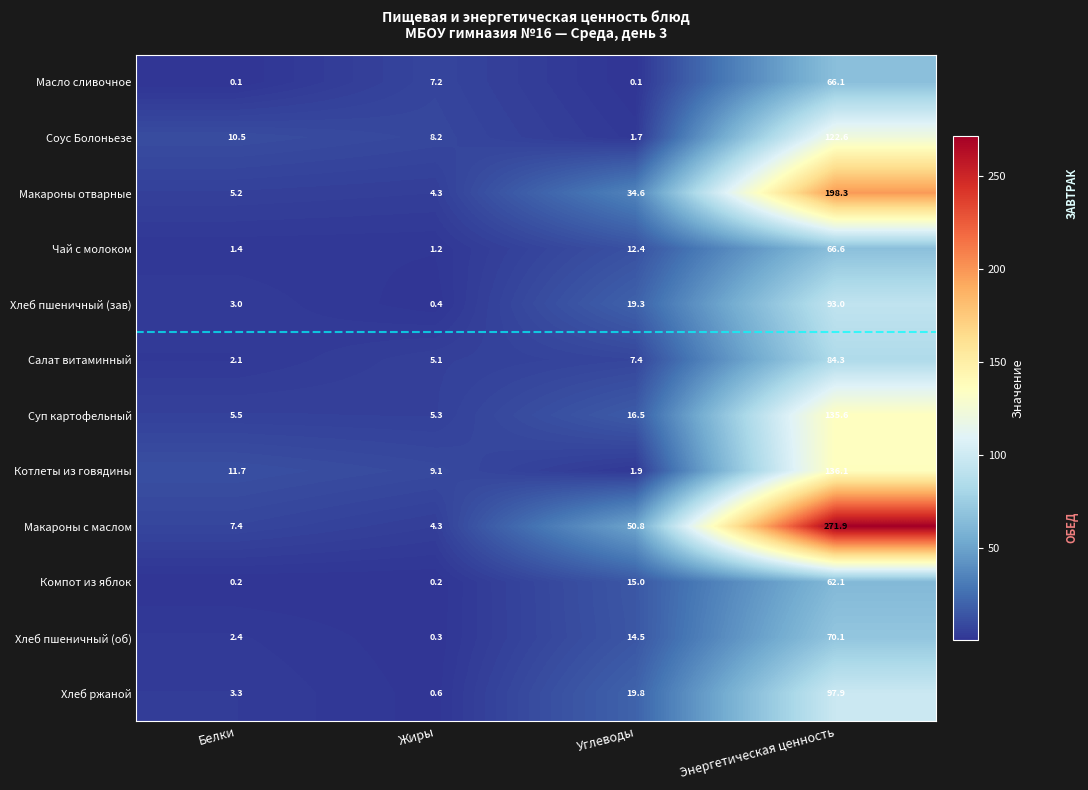

At which category is the sum across all series the highest?

Энергетическая ценность